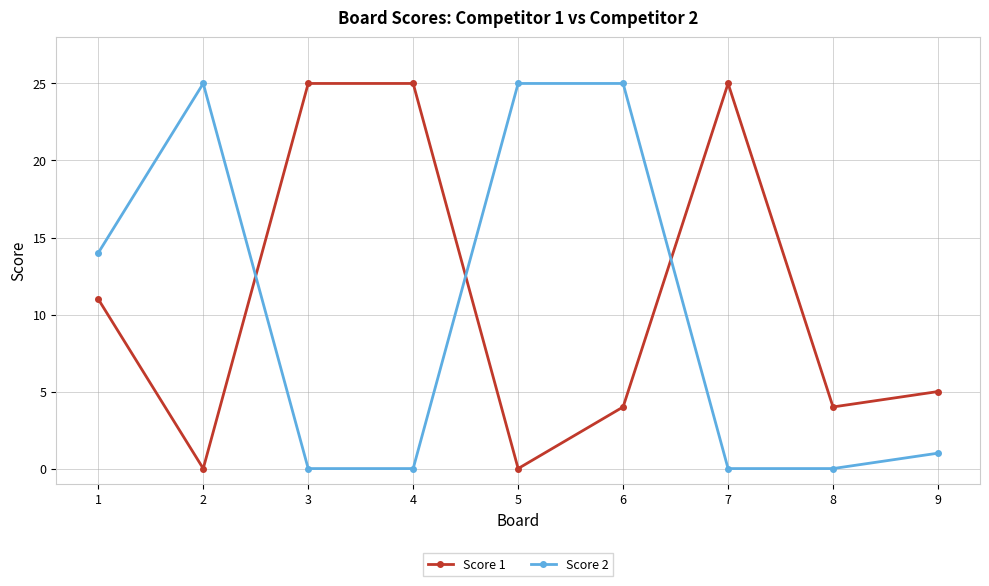

Reading right to left, transcribe all the data shown in this chart.

Score 1: 9=5	8=4	7=25	6=4	5=0	4=25	3=25	2=0	1=11
Score 2: 9=1	8=0	7=0	6=25	5=25	4=0	3=0	2=25	1=14